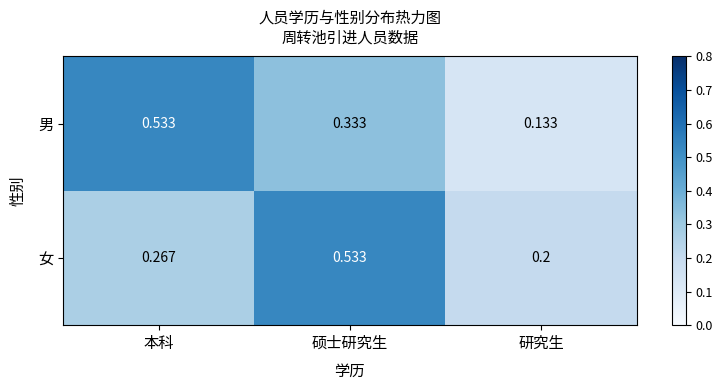

Which series has the largest total across all categories?

女